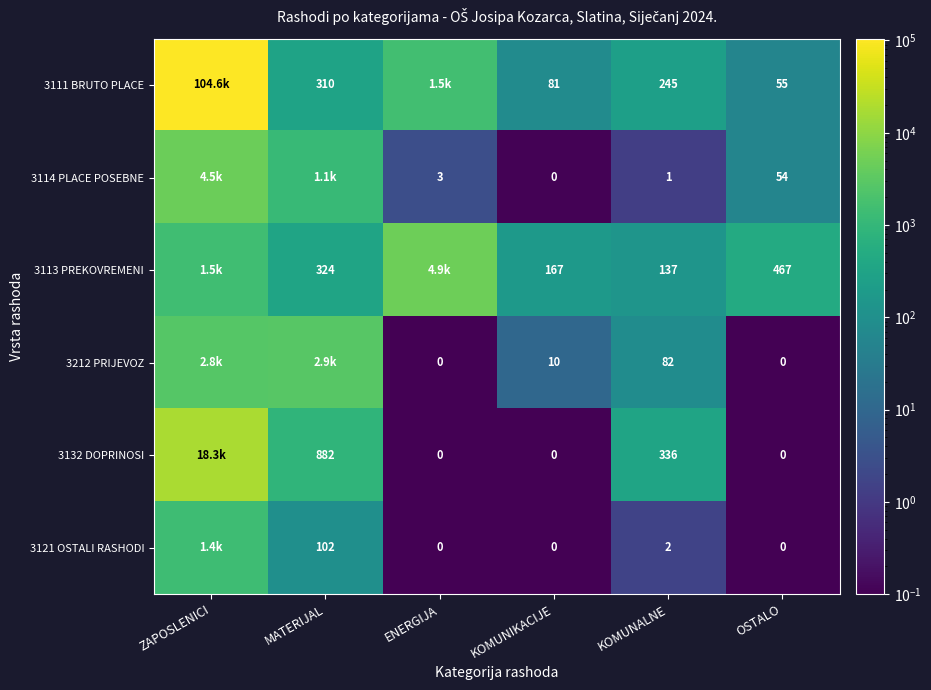

What is the difference between the highest and lowest values at KOMUNALNE?

335.0